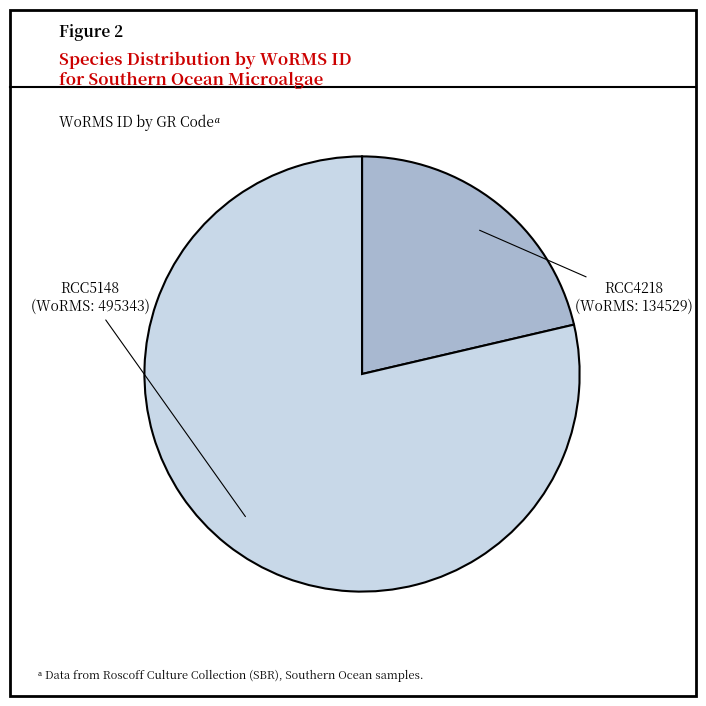

Is there a majority slice in this chart?

Yes